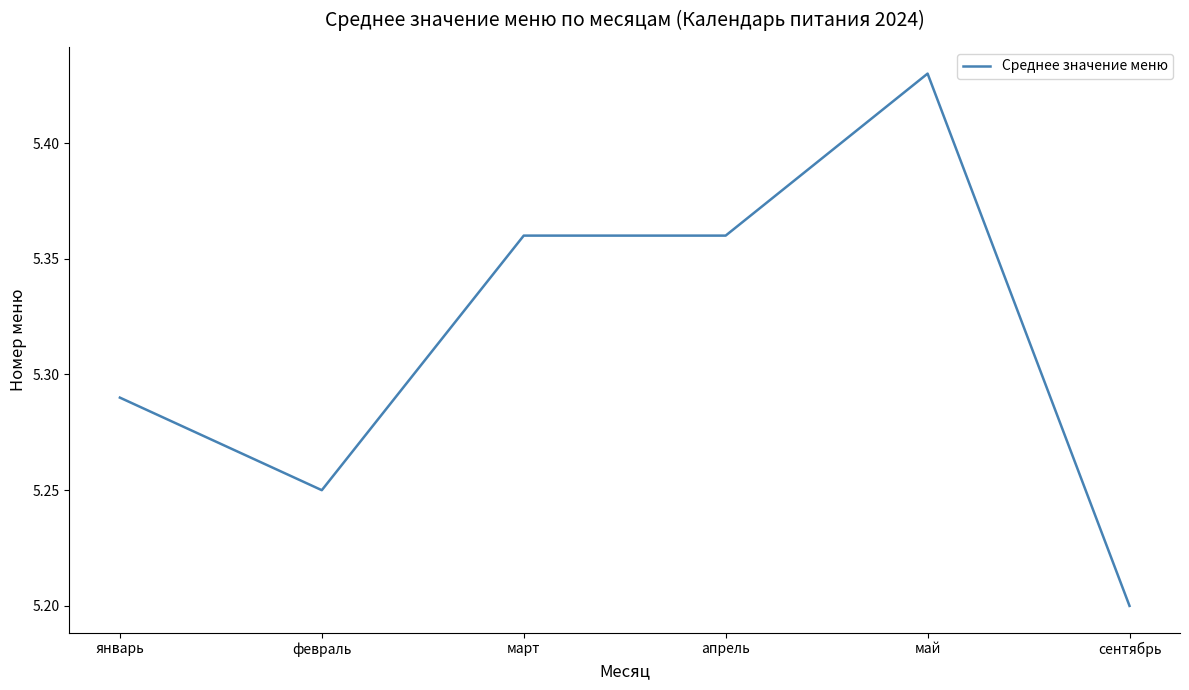

True or false: there are more than 0 points higher than both neighbors.

True